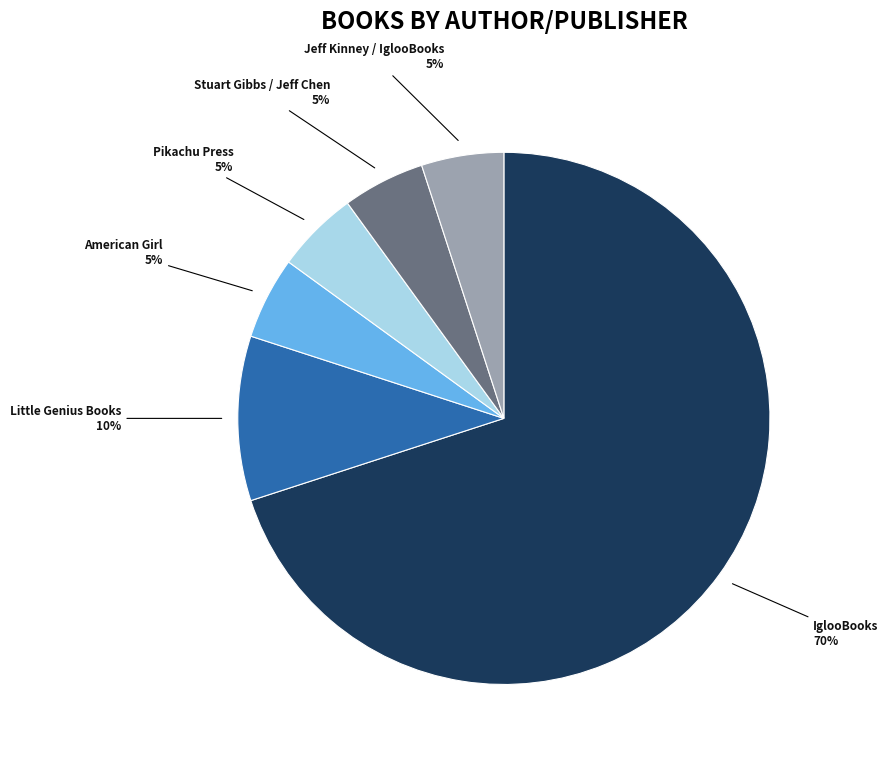

Is there a majority slice in this chart?

Yes